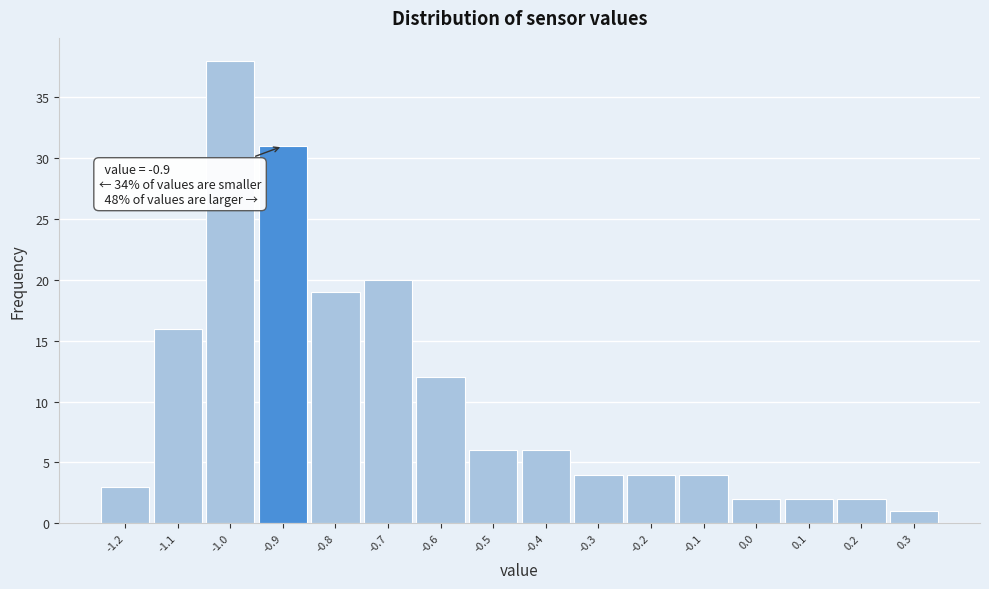

Over which range of the x-axis is the bar tallest?

-1.05 to -0.95